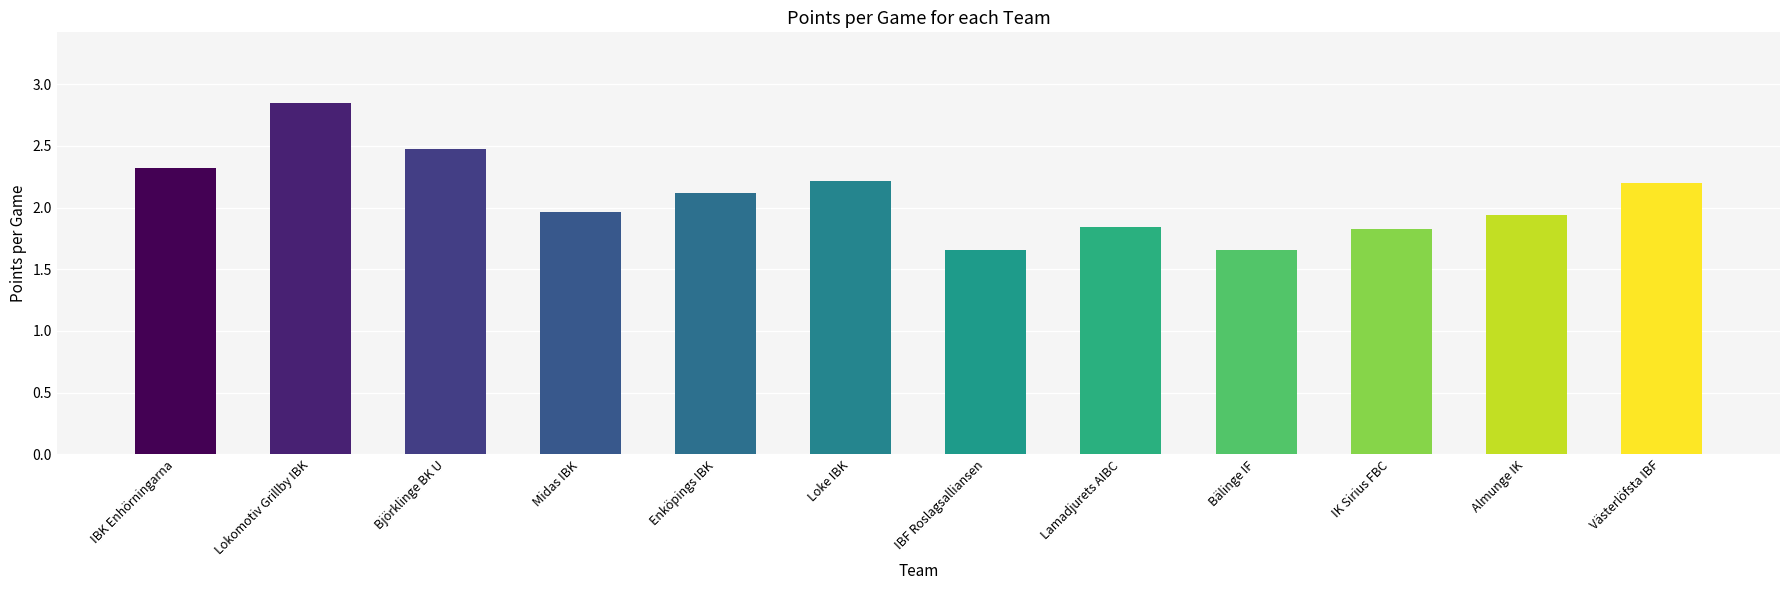

The value at Björklinge BK U is 2.5. True or false?

True